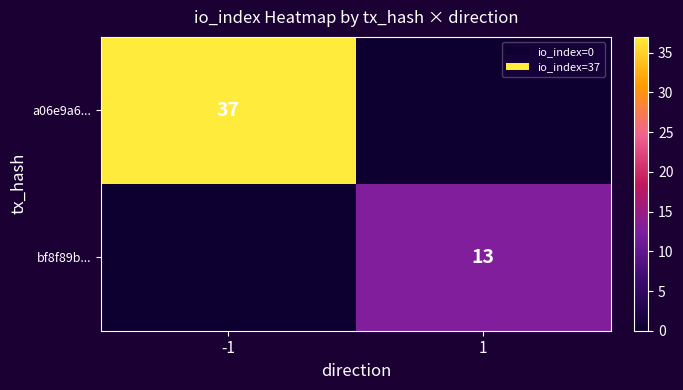

The a06e9a6... series shows 37 at -1. True or false?

True